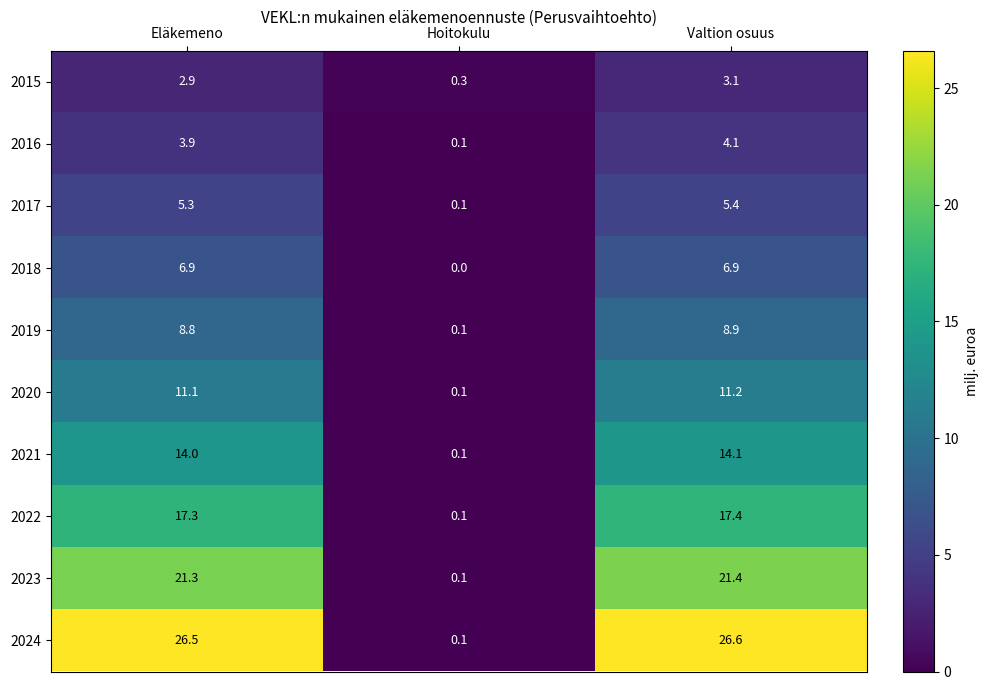

At how many categories does at least one series exceed 10?

2